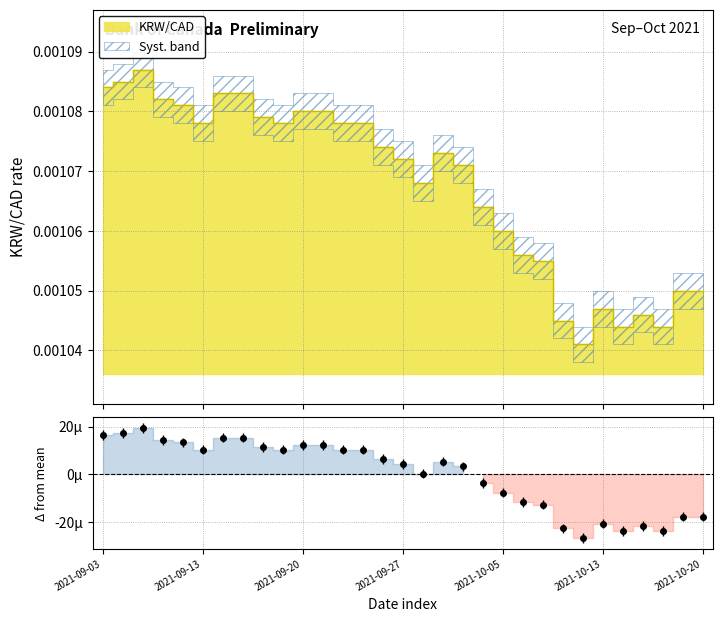

Does the chart display data point markers on the line(s)?

No